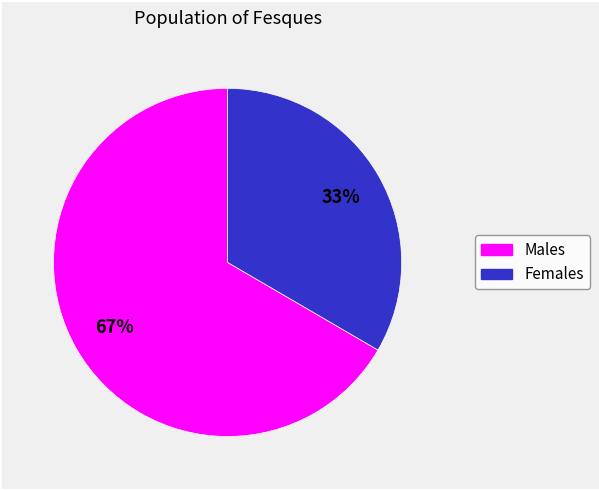

Does any single category account for the majority?

Yes